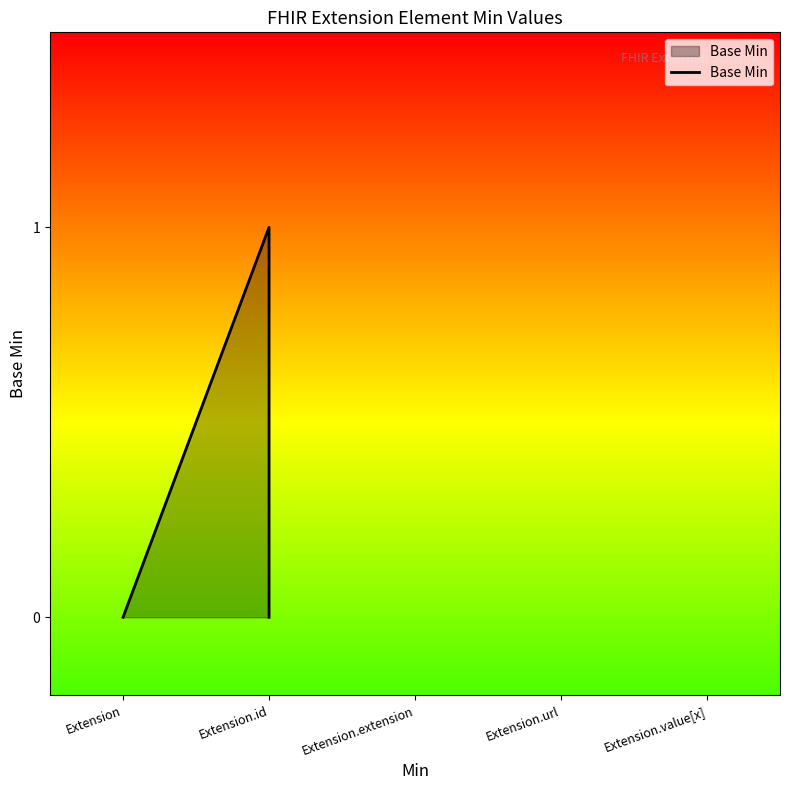

Rank the categories by value from lowest to highest.

Extension, Extension.id, Extension.extension, Extension.value[x], Extension.url